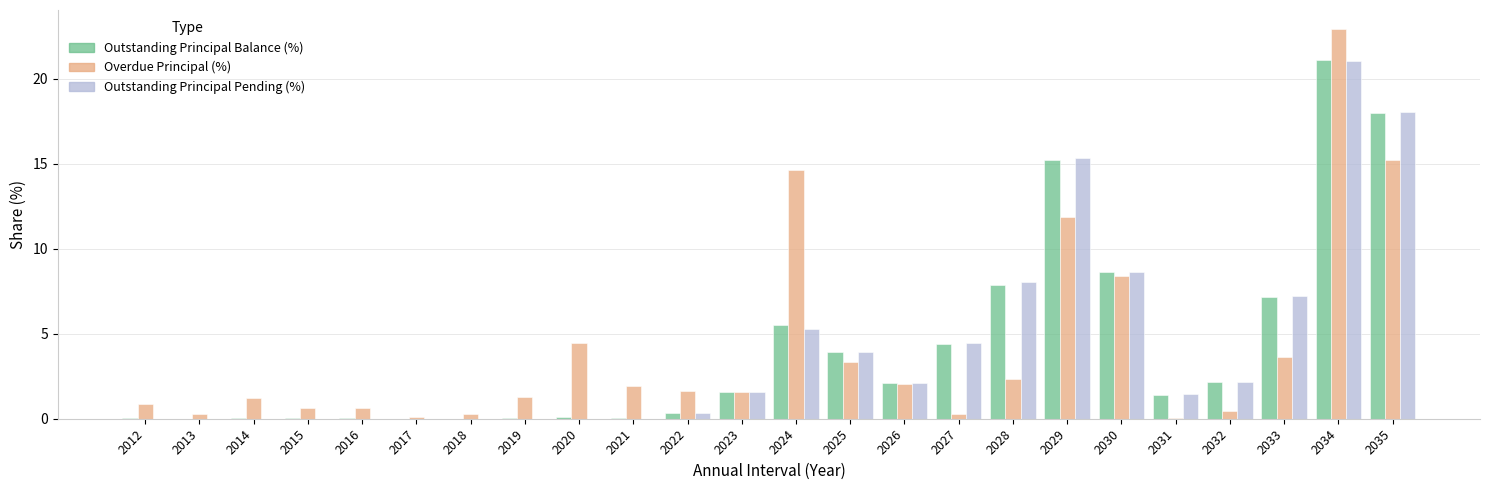

At which label does Outstanding Principal Pending (%) reach its peak?

2034